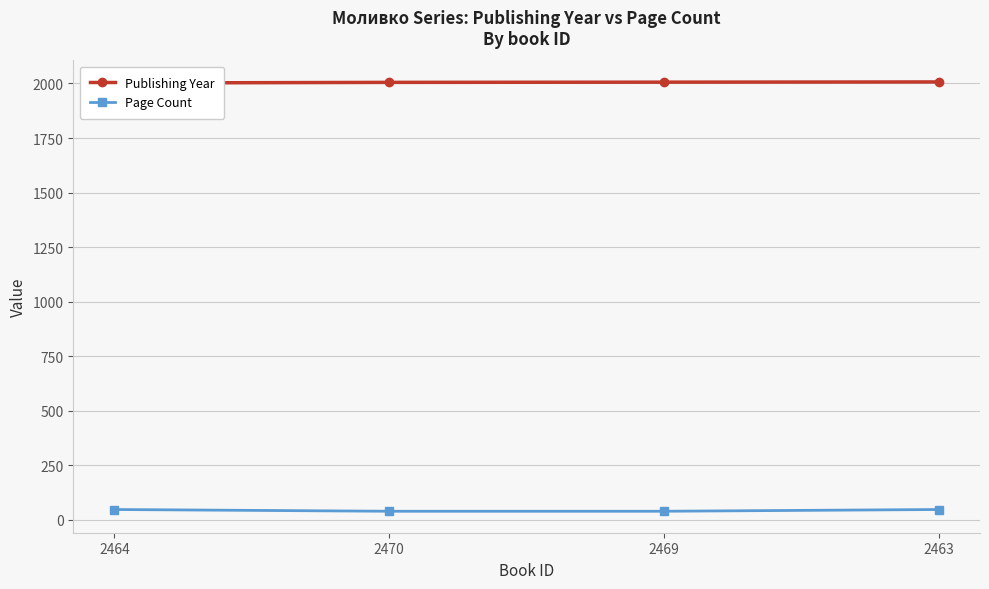

What is the label of the 1st point from the right?

2463